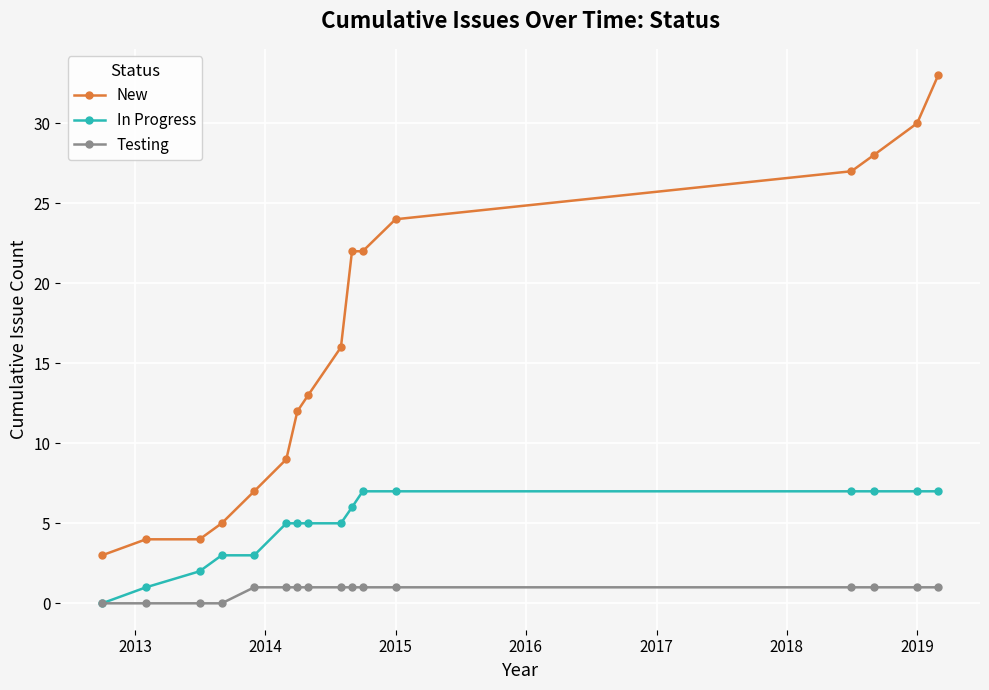

What are all the series names shown in the legend?

New, In Progress, Testing